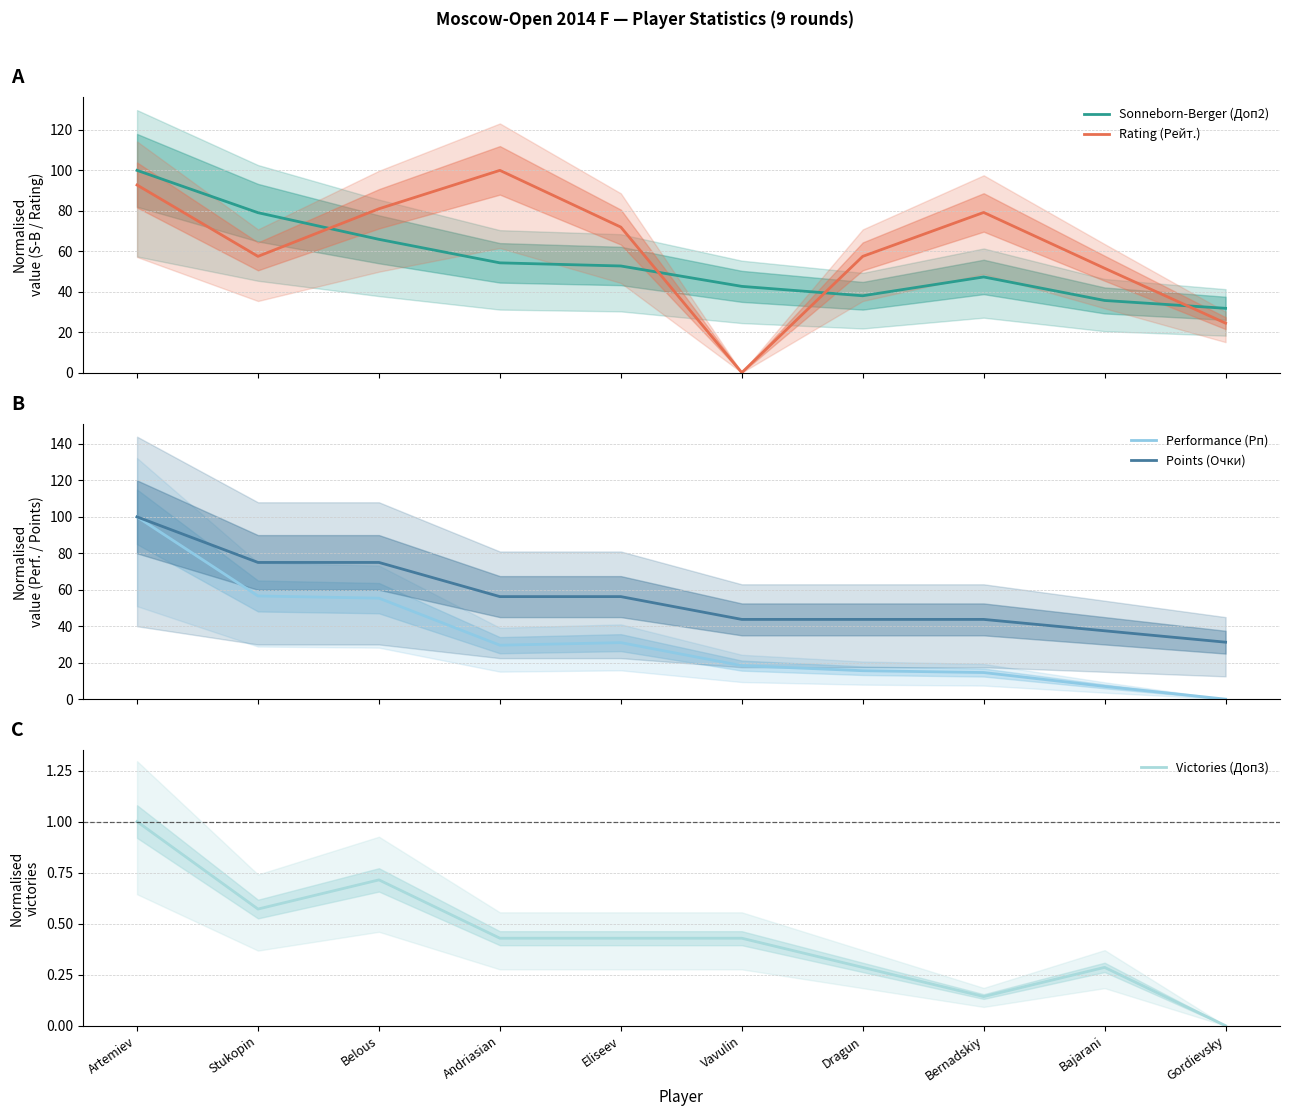

The value of Rating (Рейт.) at Gordievsky is 24.4. True or false?

True